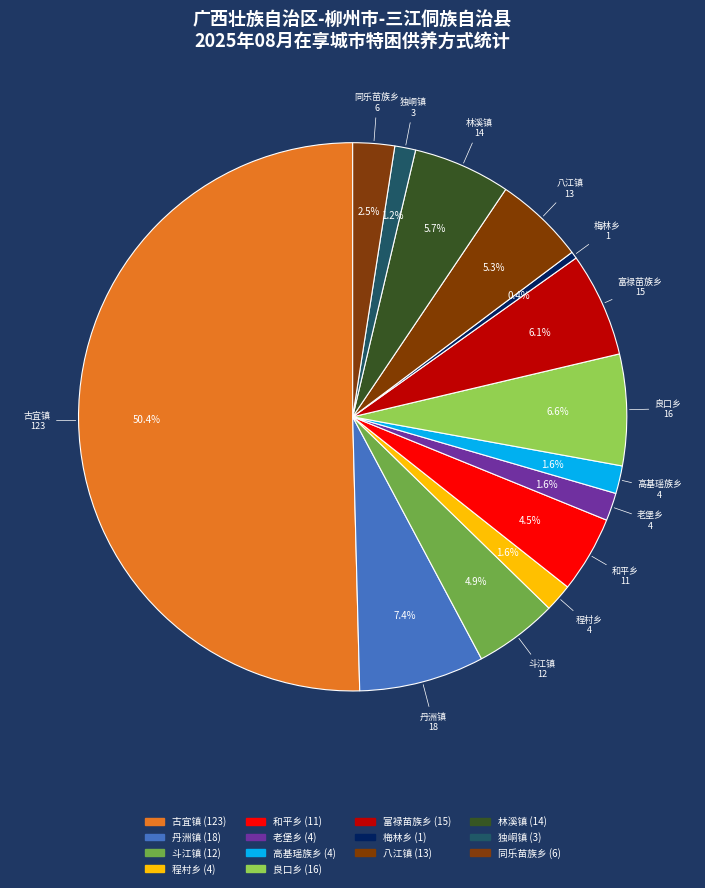

What is the largest slice in the pie chart?

古宜镇